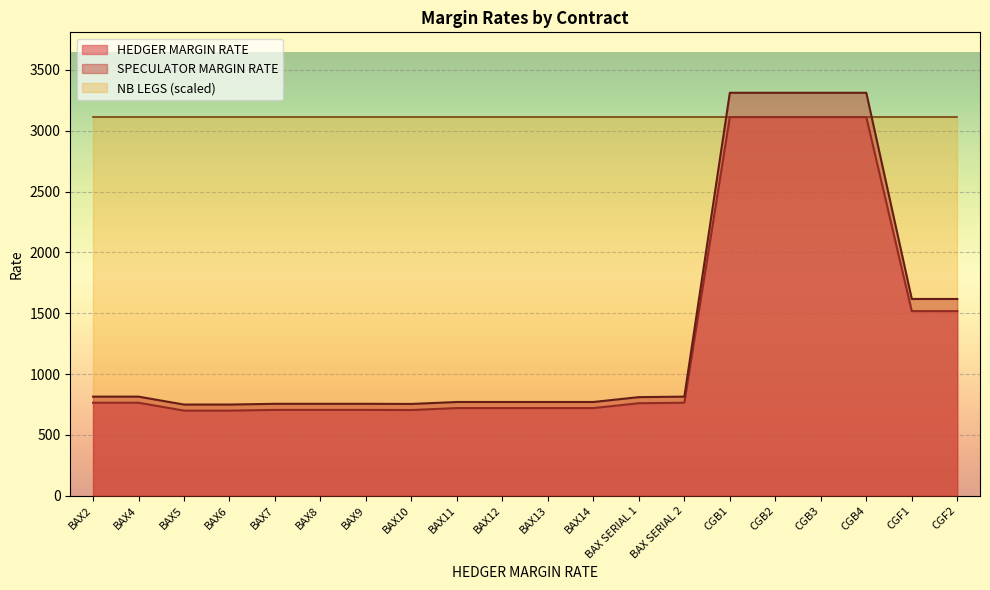

What is the value of the HEDGER MARGIN RATE point at the 18th from the left?

3112